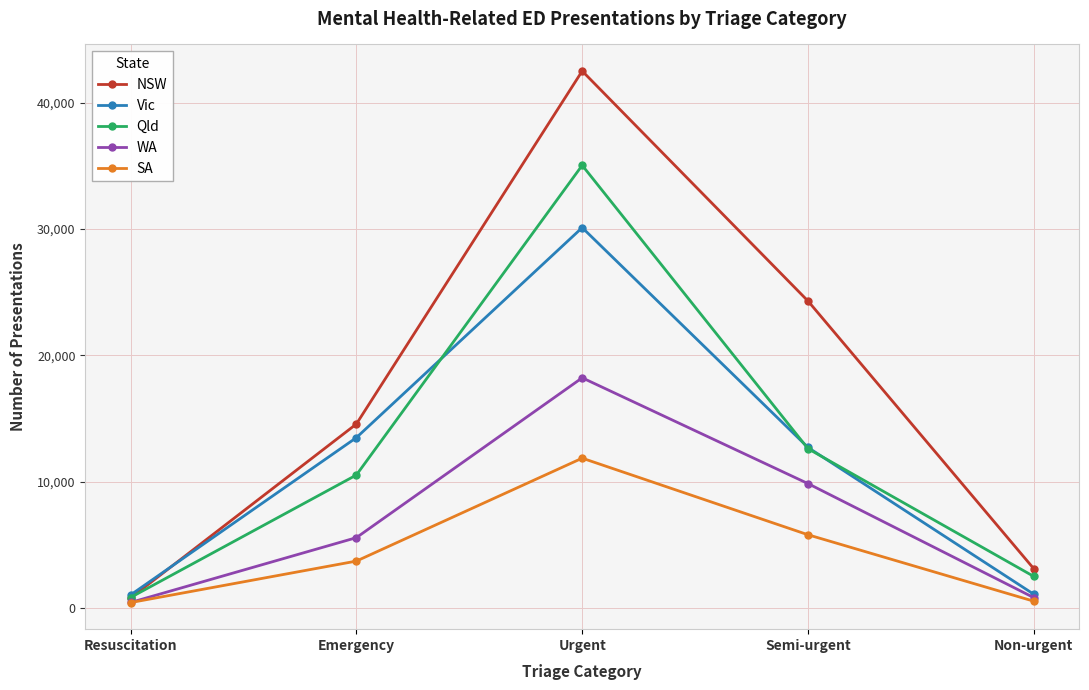

List the labels in order of WA value, smallest first.

Resuscitation, Non-urgent, Emergency, Semi-urgent, Urgent